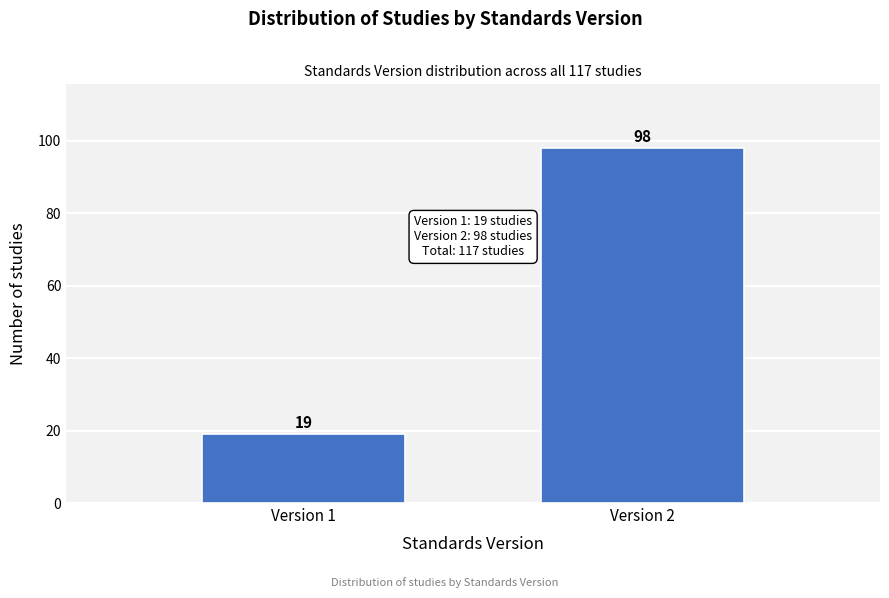

Reading right to left, extract all data points from this chart.

98	19